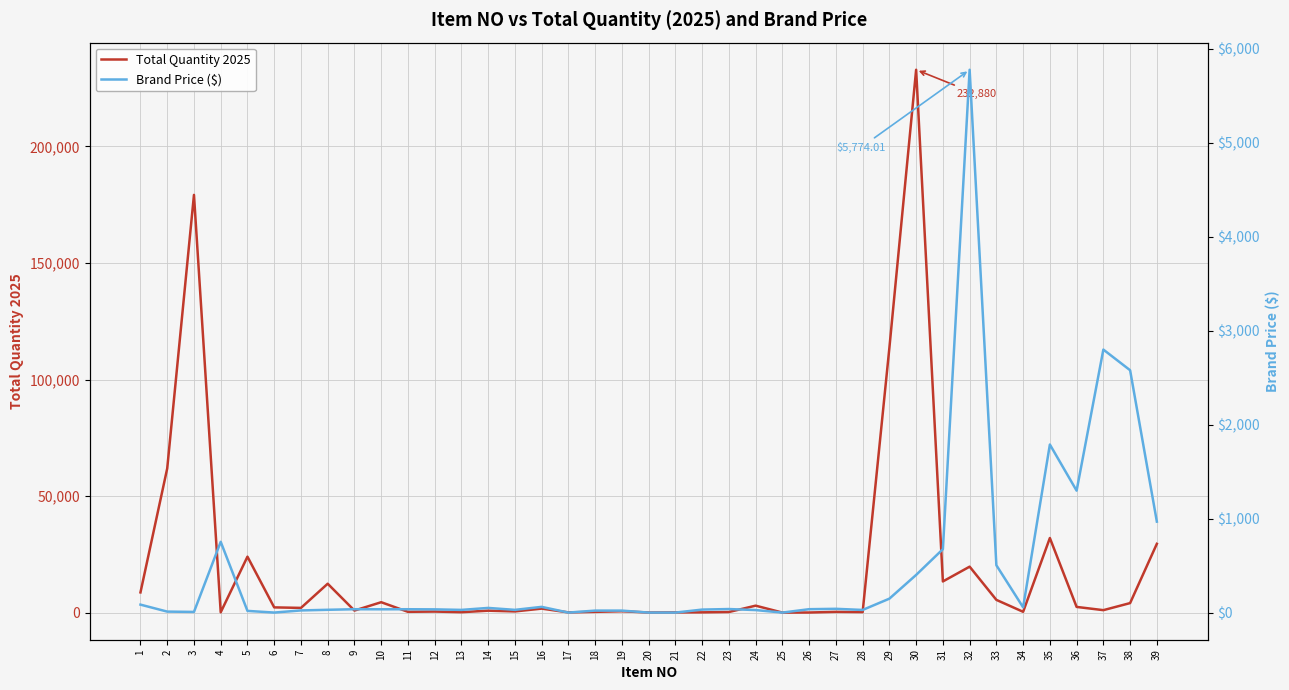

Rank the series by their average value, from highest to lowest.

Total Quantity 2025, Brand Price ($)